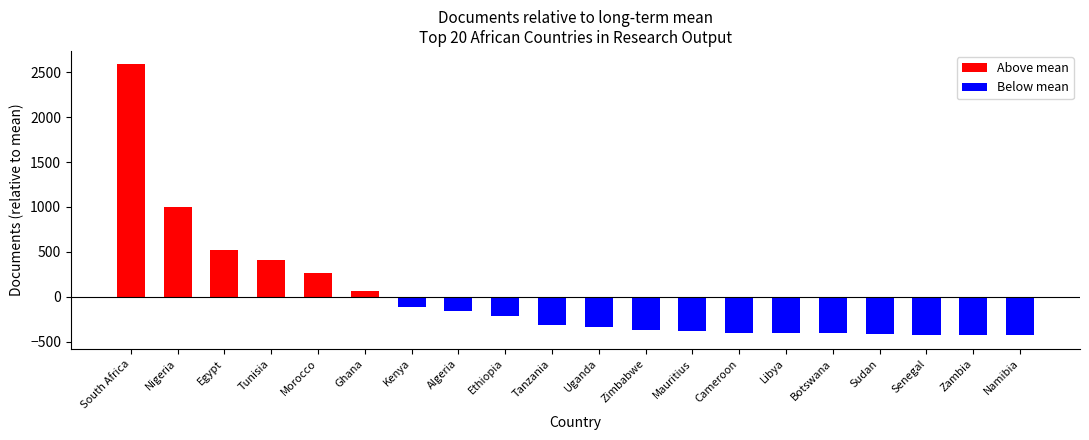

At which category is the sum across all series the highest?

South Africa